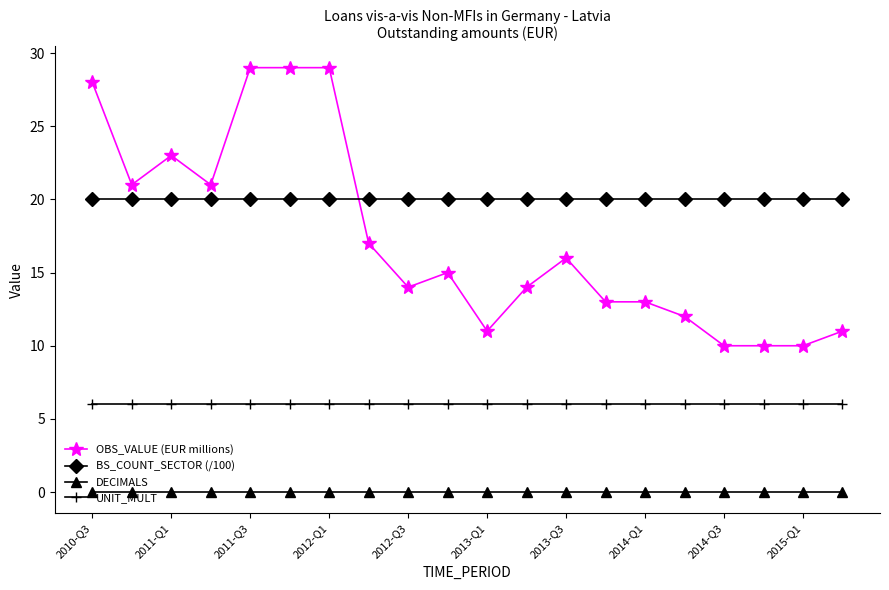

How many data points does each series have?

20